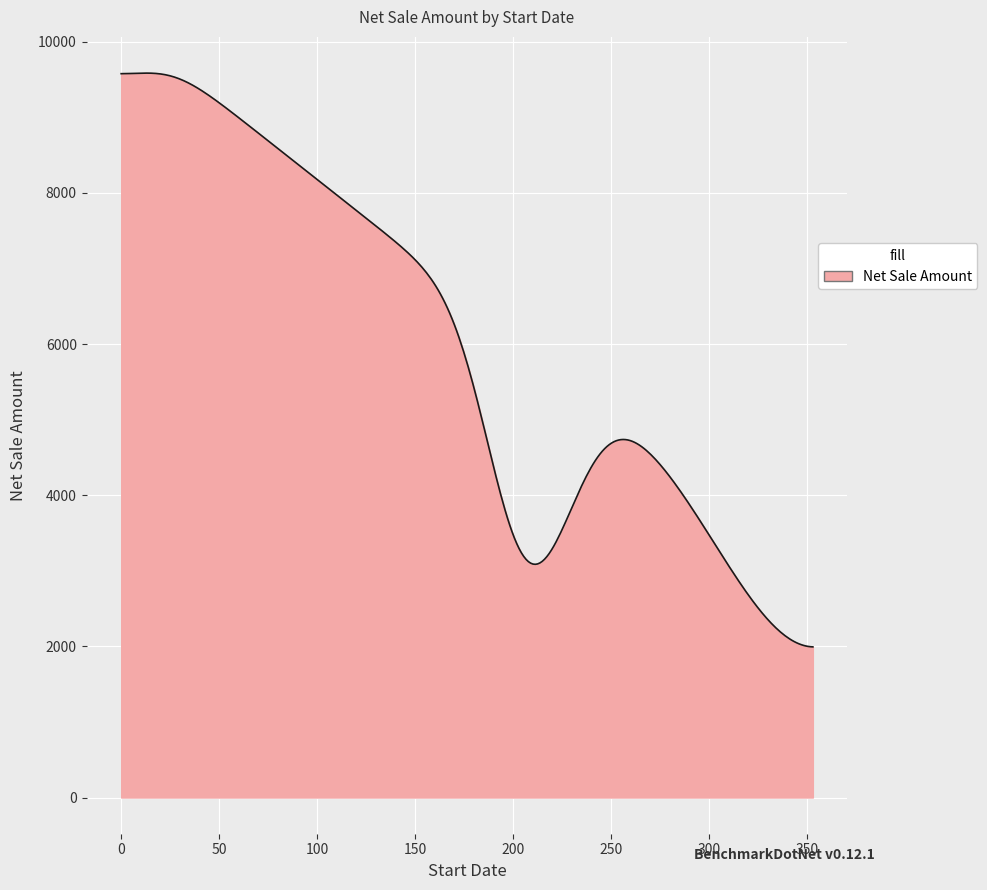

What is the greatest value displayed?

9585.8